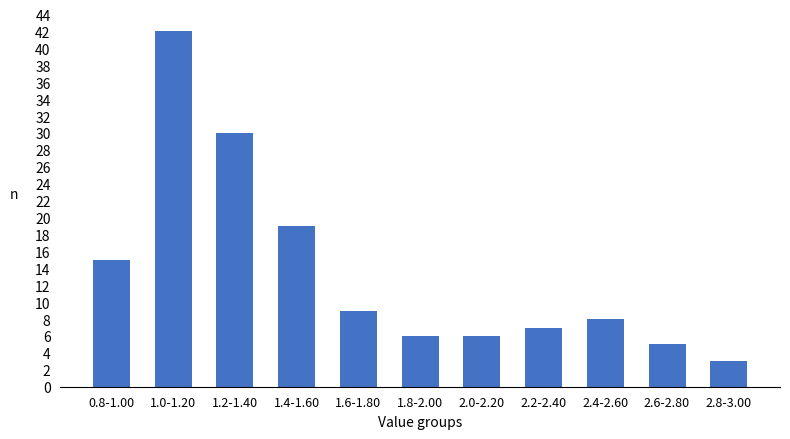

Reading right to left, transcribe all the data shown in this chart.

2.8-3.00=3	2.6-2.80=5	2.4-2.60=8	2.2-2.40=7	2.0-2.20=6	1.8-2.00=6	1.6-1.80=9	1.4-1.60=19	1.2-1.40=30	1.0-1.20=42	0.8-1.00=15